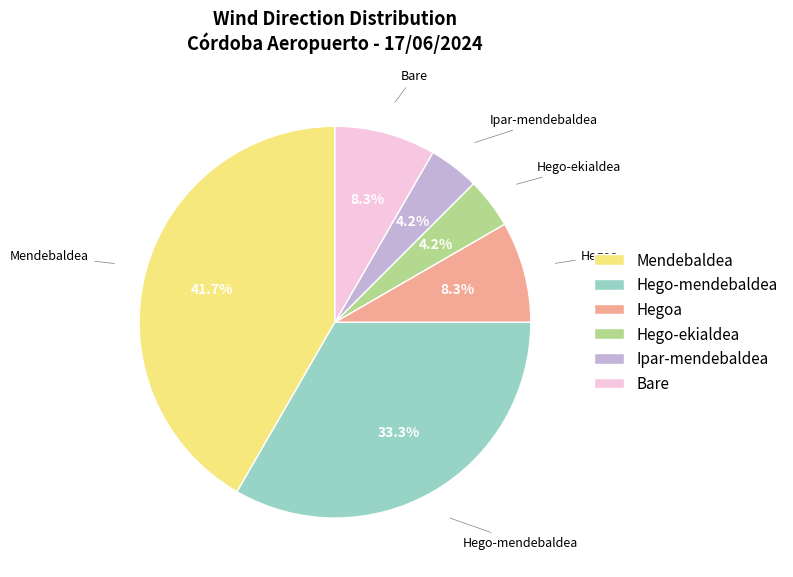

To the nearest percent, what is the average slice percentage?

17%